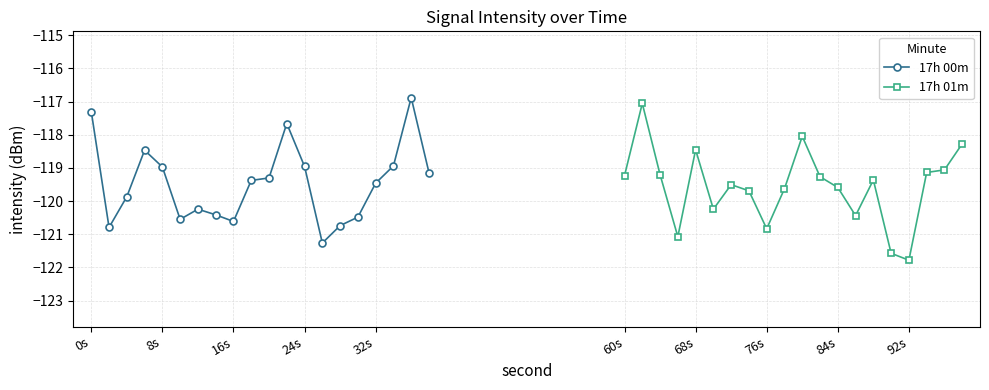

The 17h 00m series shows -119.0 at 8s. True or false?

True